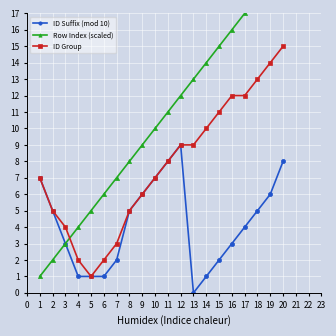

The ID Group series shows 3 at 2. True or false?

False